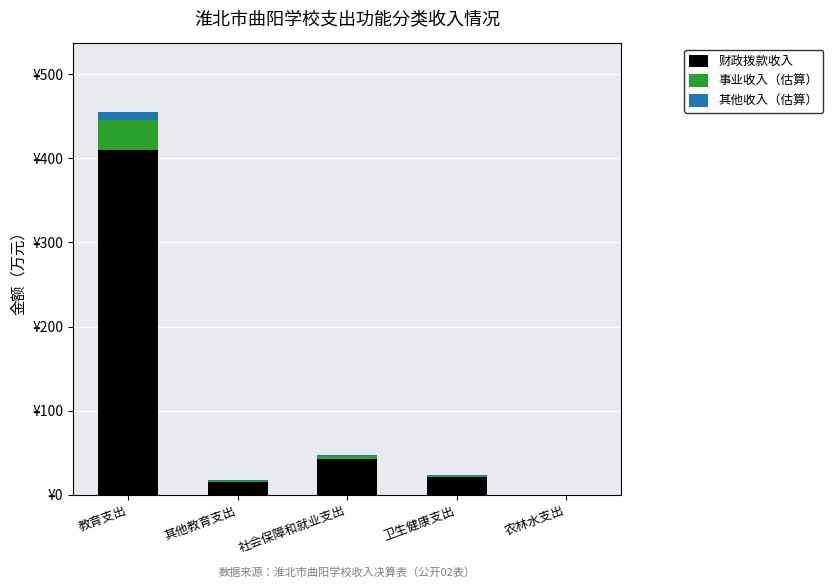

Which series has the largest total across all categories?

财政拨款收入